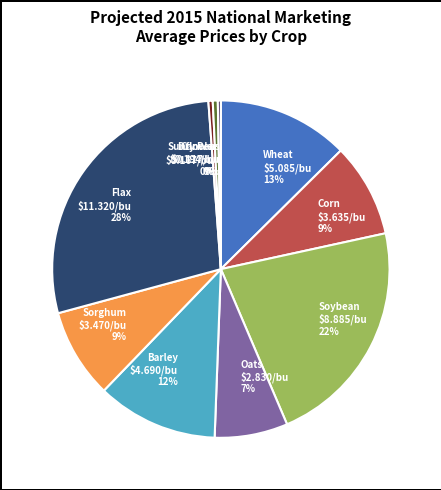

What is the ratio of the value at Wheat to the value at Soybean?

0.6